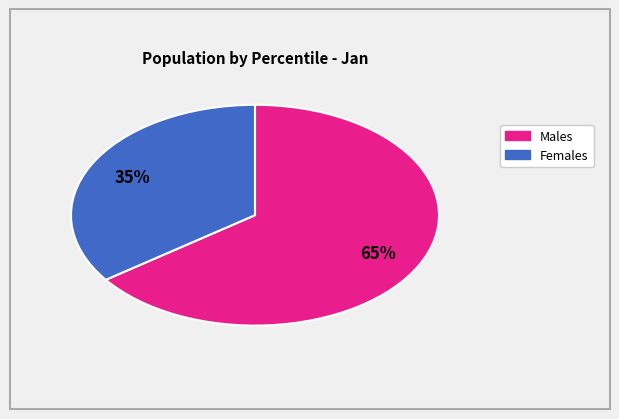

To the nearest percent, what is the difference between the largest and smallest slice percentages?

30%